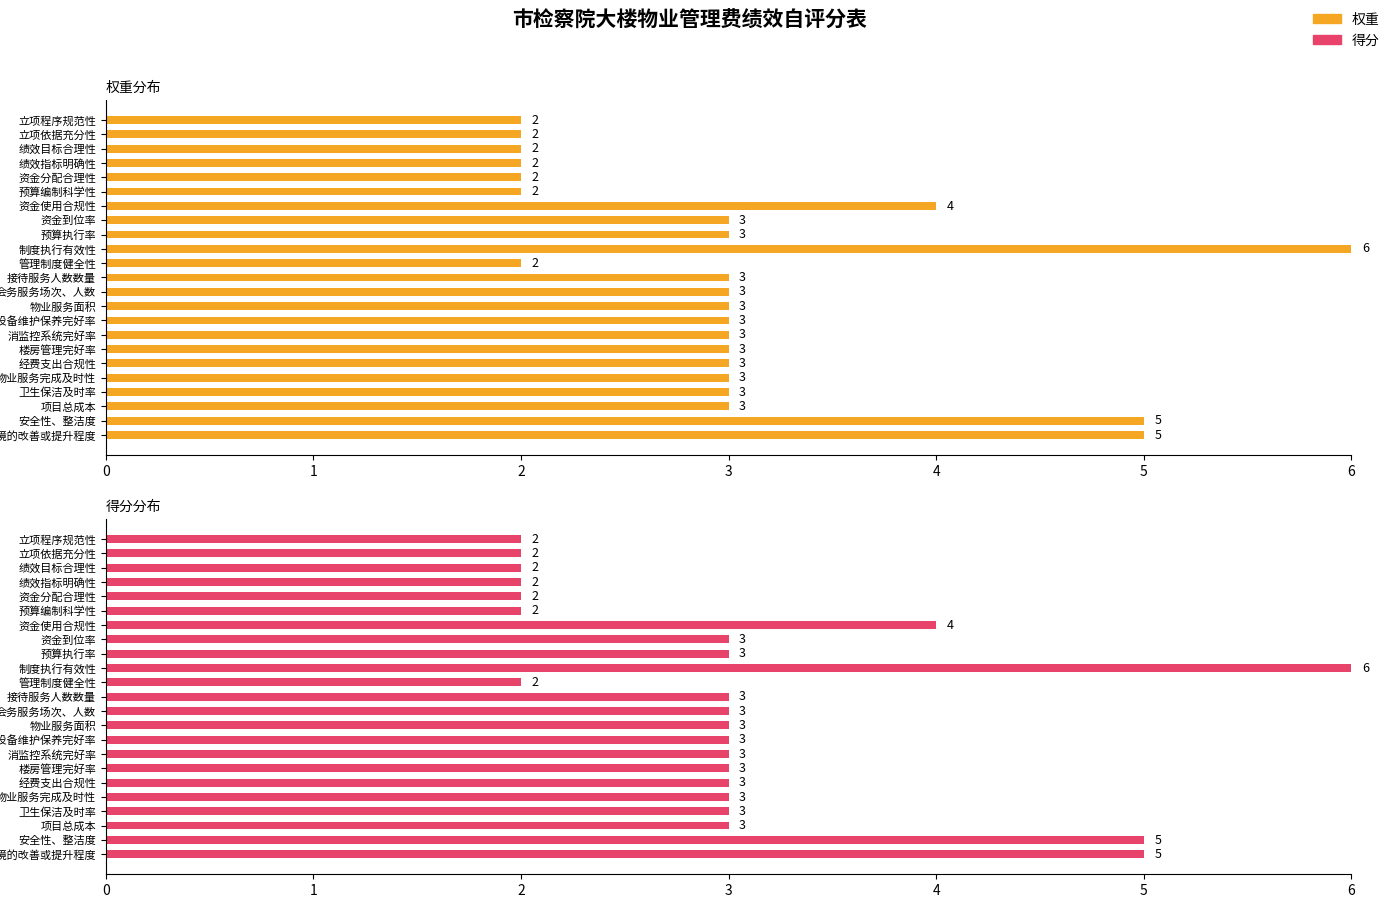

Reading left to right, what are all the values shown in this chart?

权重: 2	2	2	2	2	2	4	3	3	6	2	3	3	3	3	3	3	3	3	3	3	5	5
得分: 2	2	2	2	2	2	4	3	3	6	2	3	3	3	3	3	3	3	3	3	3	5	5